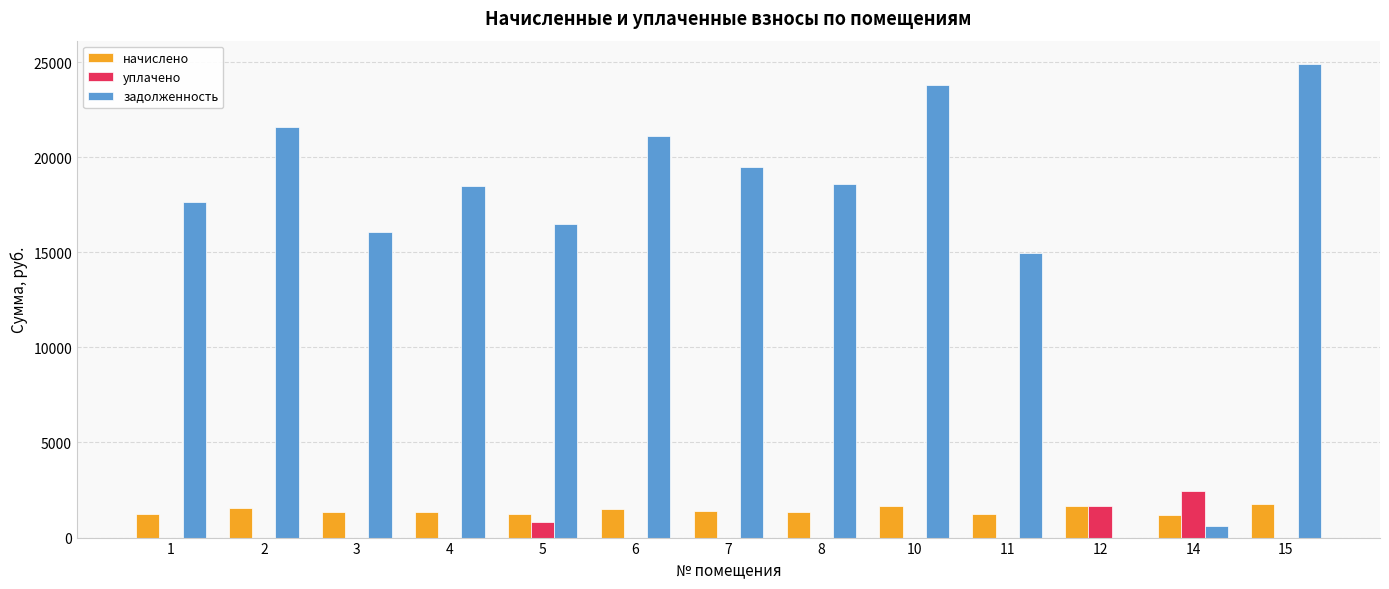

How many categories are shown in the chart?

13